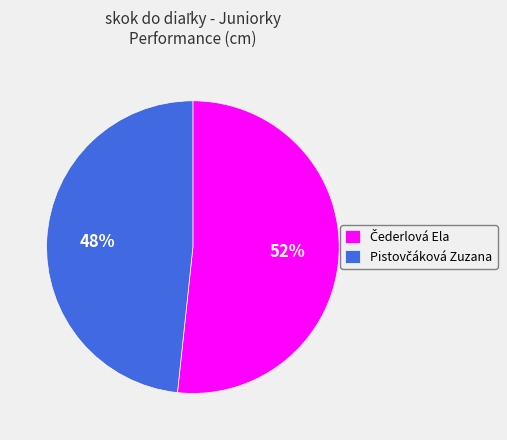

To the nearest percent, what is the average slice percentage?

50%